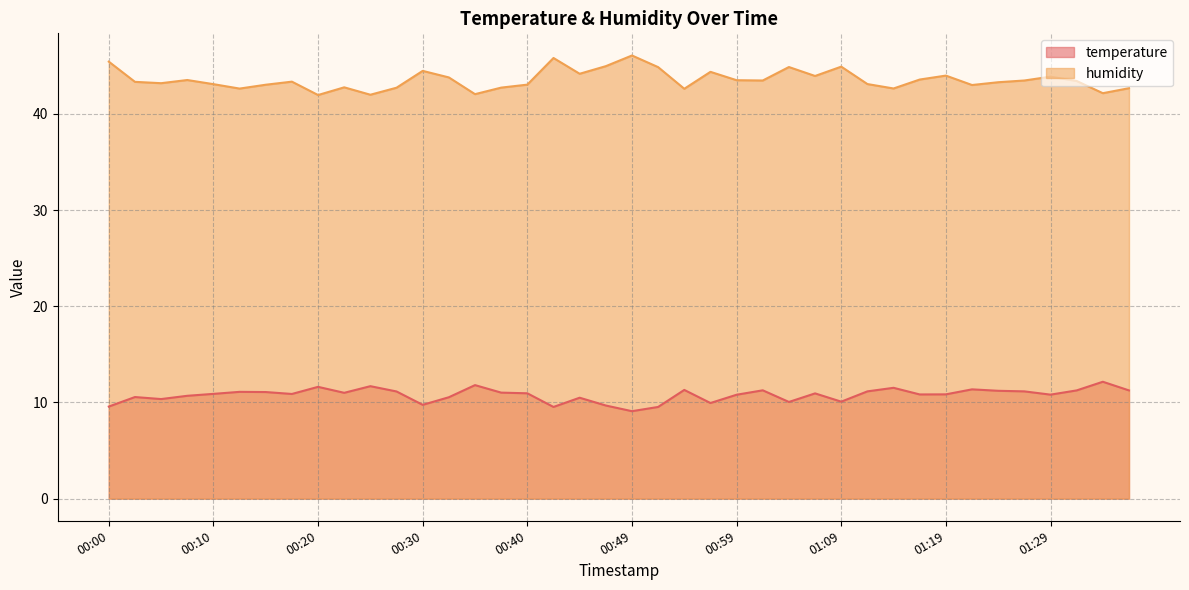

Is the value of humidity at 01:34 greater than the value of temperature at 01:09?

Yes